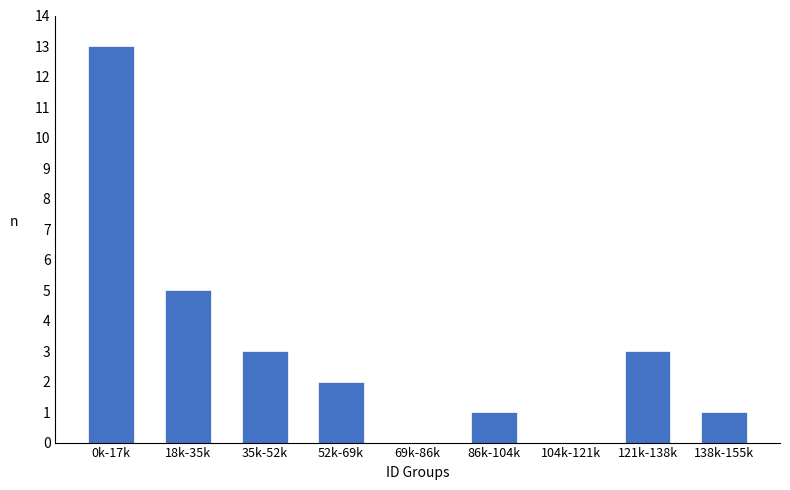

Reading left to right, extract all data points from this chart.

0k-17k=13	18k-35k=5	35k-52k=3	52k-69k=2	69k-86k=0	86k-104k=1	104k-121k=0	121k-138k=3	138k-155k=1